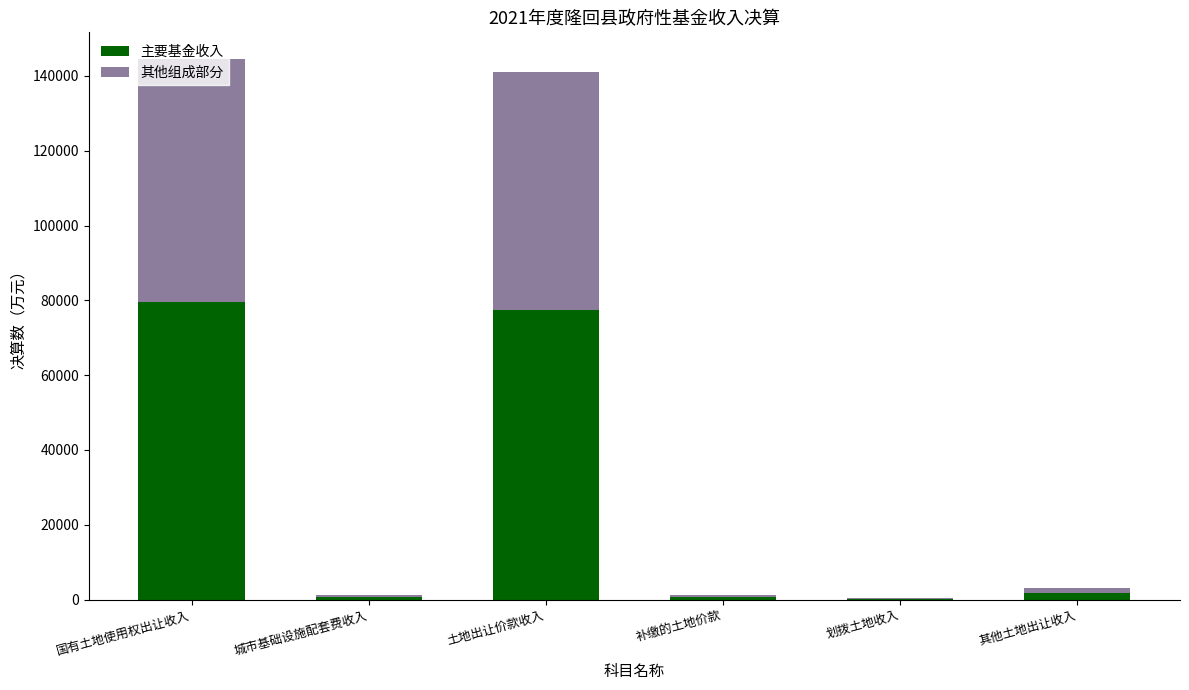

True or false: 主要基金收入 has a value of 132479.6 at 国有土地使用权出让收入.

False